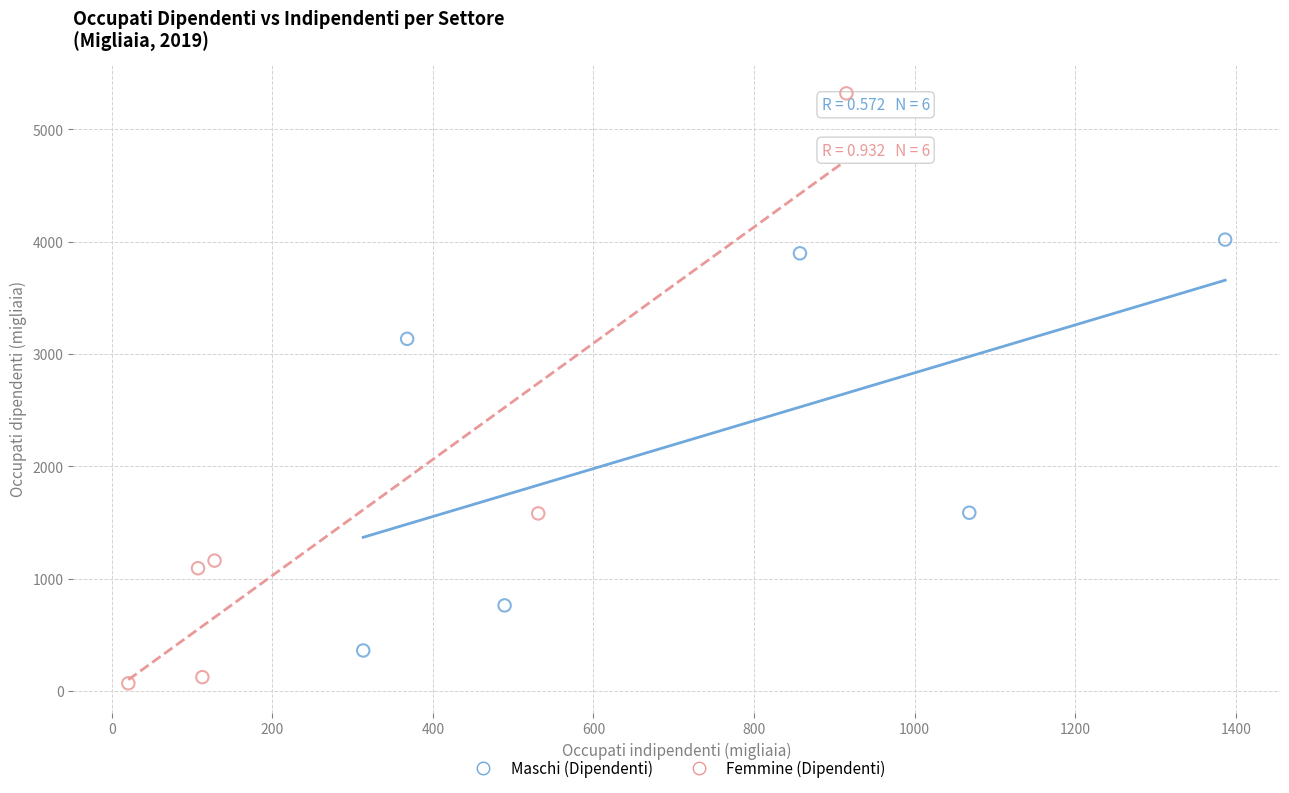

Which series has the largest Y range (max minus min)?

Femmine (Dipendenti)